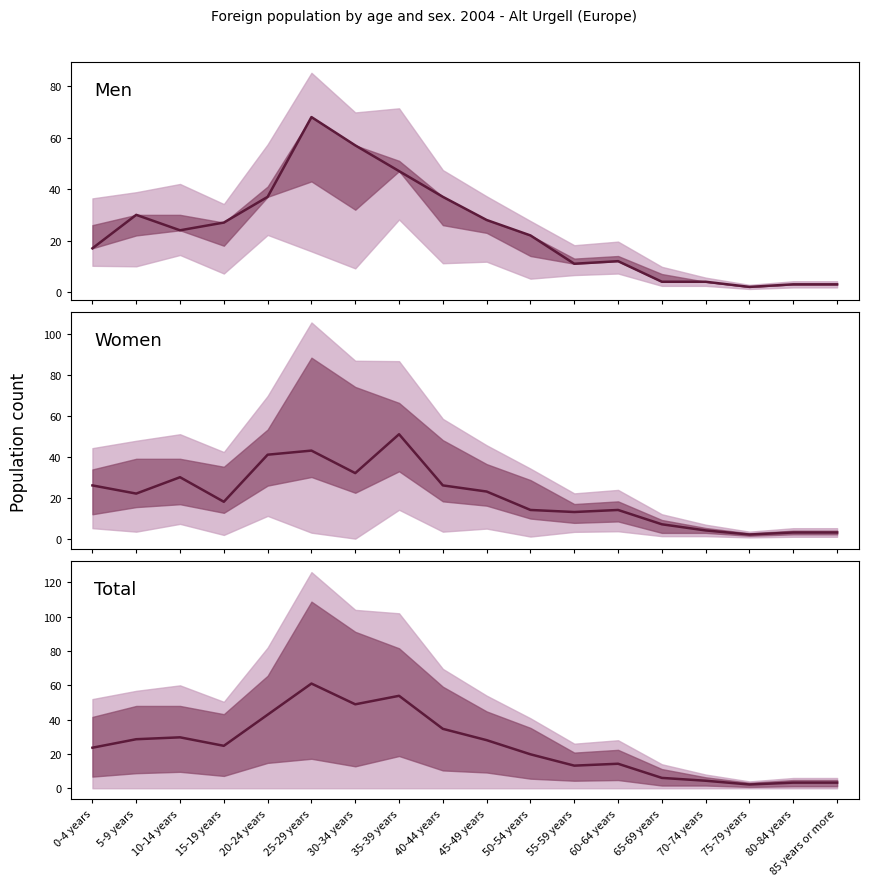

After their last crossing, which series has the higher values: Men or Total?

Total